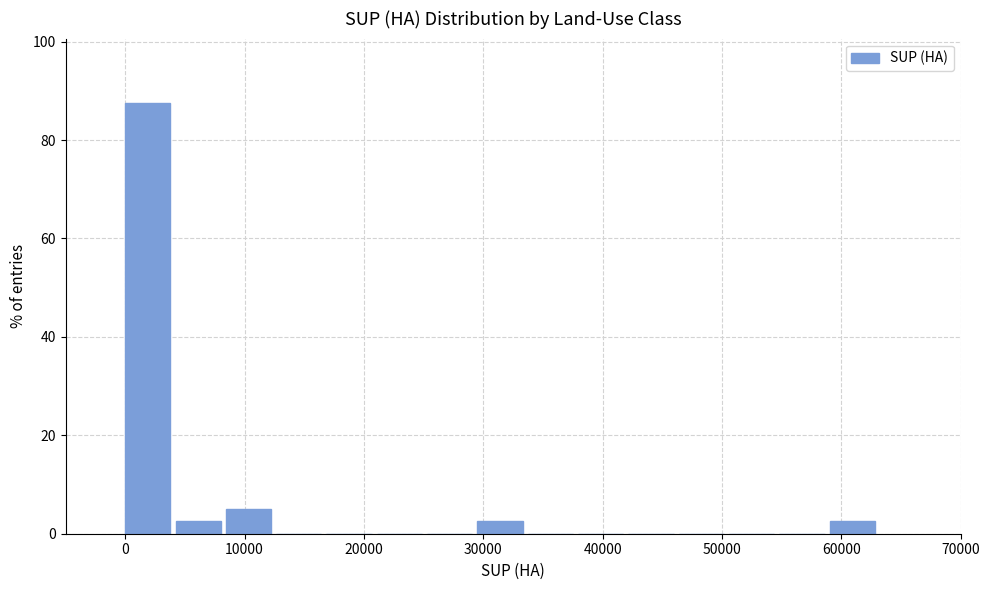

Reading left to right, list every bar in this chart as the range it spans on the x-axis followed by its height. Neither the bar edges nor the heights are printed on the chart, so give them approximately, as read against the axes.

0 to 4000: 88
4000 to 8000: 2
8000 to 13000: 6
13000 to 17000: 0
17000 to 21000: 0
21000 to 25000: 0
25000 to 30000: 0
30000 to 34000: 2
34000 to 38000: 0
38000 to 42000: 0
42000 to 46000: 0
46000 to 51000: 0
51000 to 55000: 0
55000 to 59000: 0
59000 to 63000: 2